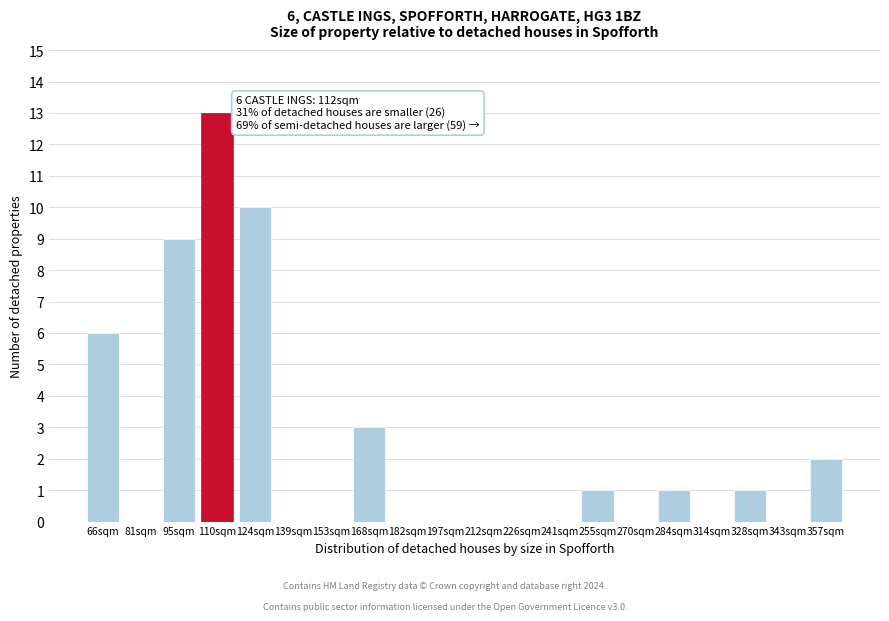

Reading left to right, extract all data points from this chart.

66sqm=6	81sqm=0	95sqm=9	110sqm=13	124sqm=10	139sqm=0	153sqm=0	168sqm=3	182sqm=0	197sqm=0	212sqm=0	226sqm=0	241sqm=0	255sqm=1	270sqm=0	284sqm=1	314sqm=0	328sqm=1	343sqm=0	357sqm=2